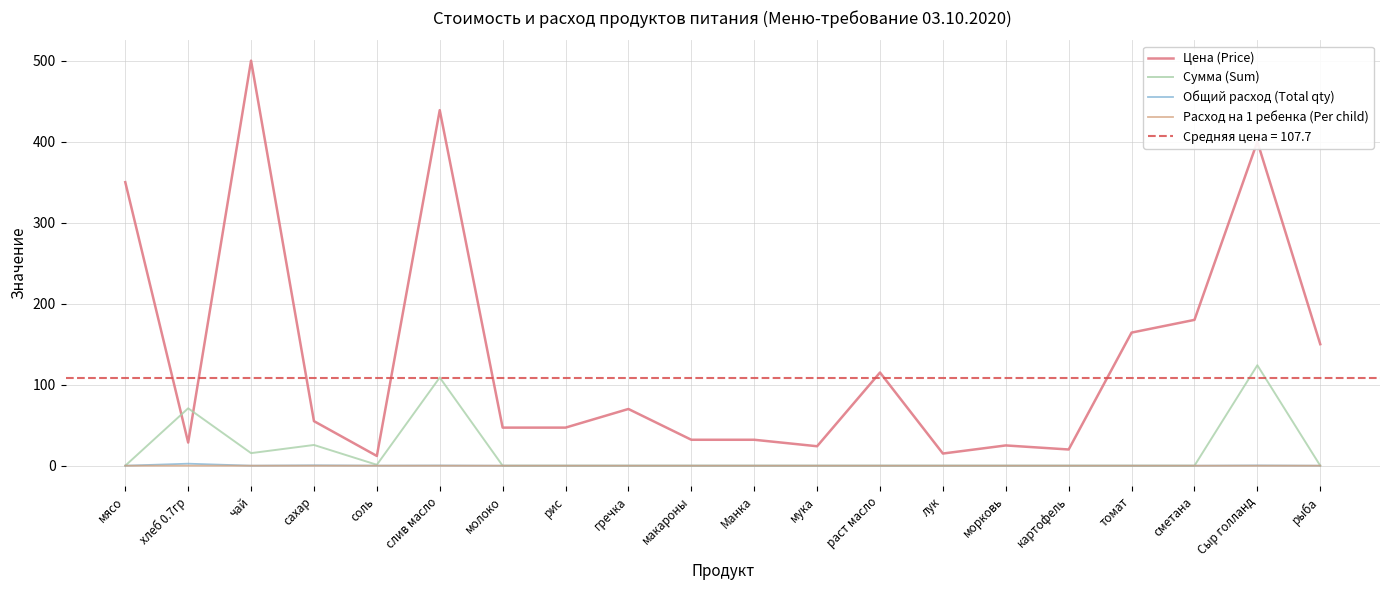

True or false: Цена (Price) and Расход на 1 ребенка (Per child) intersect in this chart.

False